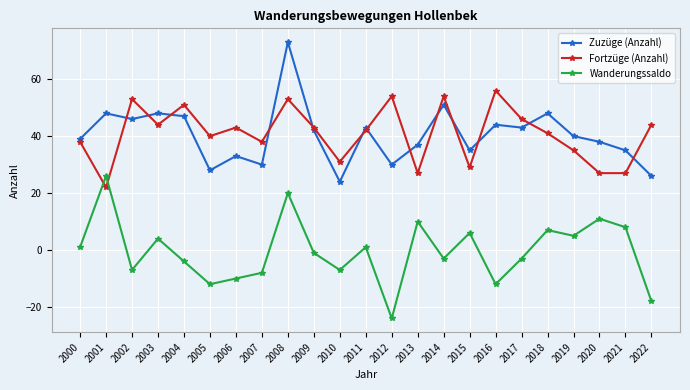

What is the value of the Fortzüge (Anzahl) point at the 17th from the left?

56